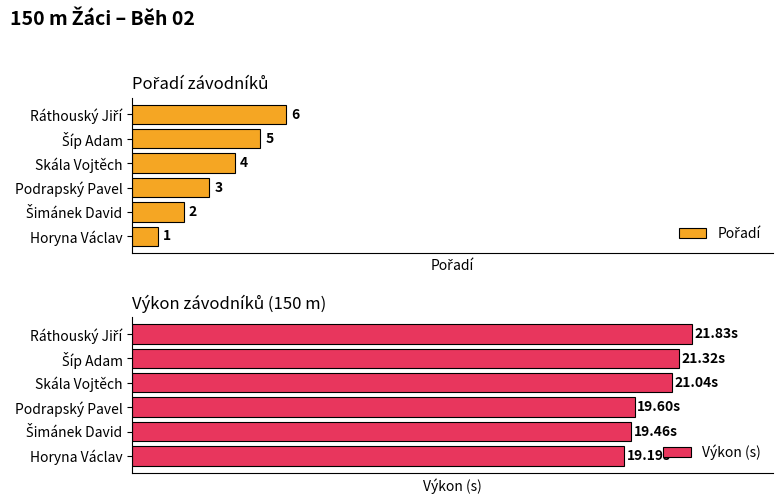

Reading right to left, list all the values displayed in this chart.

Pořadí: 6.0	5.0	4.0	3.0	2.0	1.0
Výkon (s): 21.8	21.3	21.0	19.6	19.5	19.2